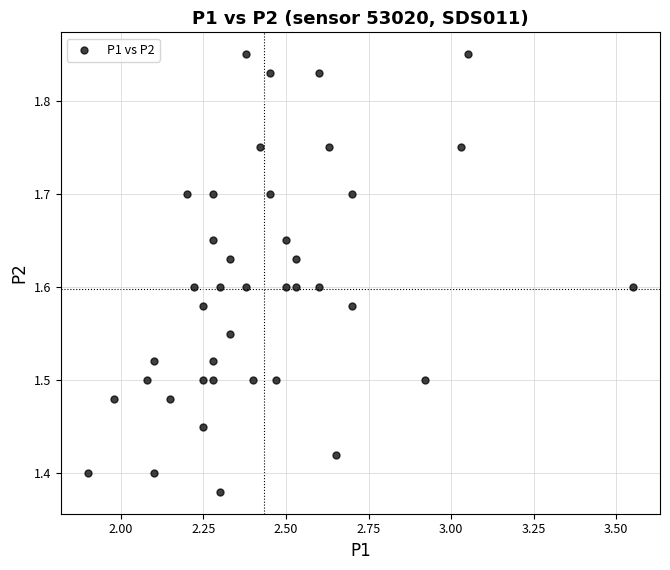

What is the range of Y values (max minus min)?

0.5